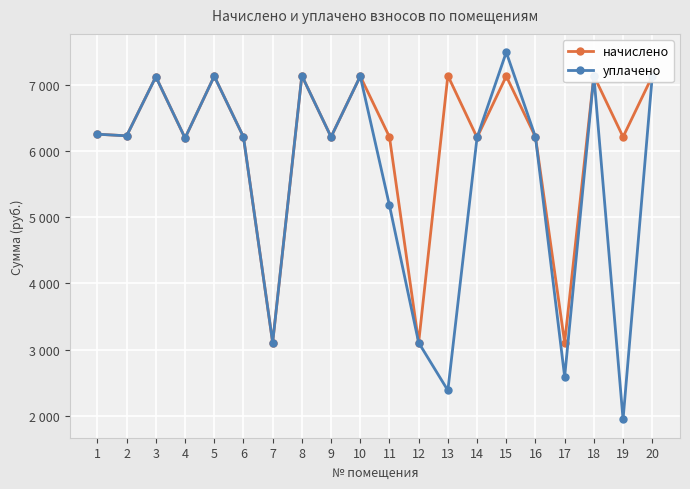

Is the value of уплачено at 6 greater than the value of начислено at 20?

No